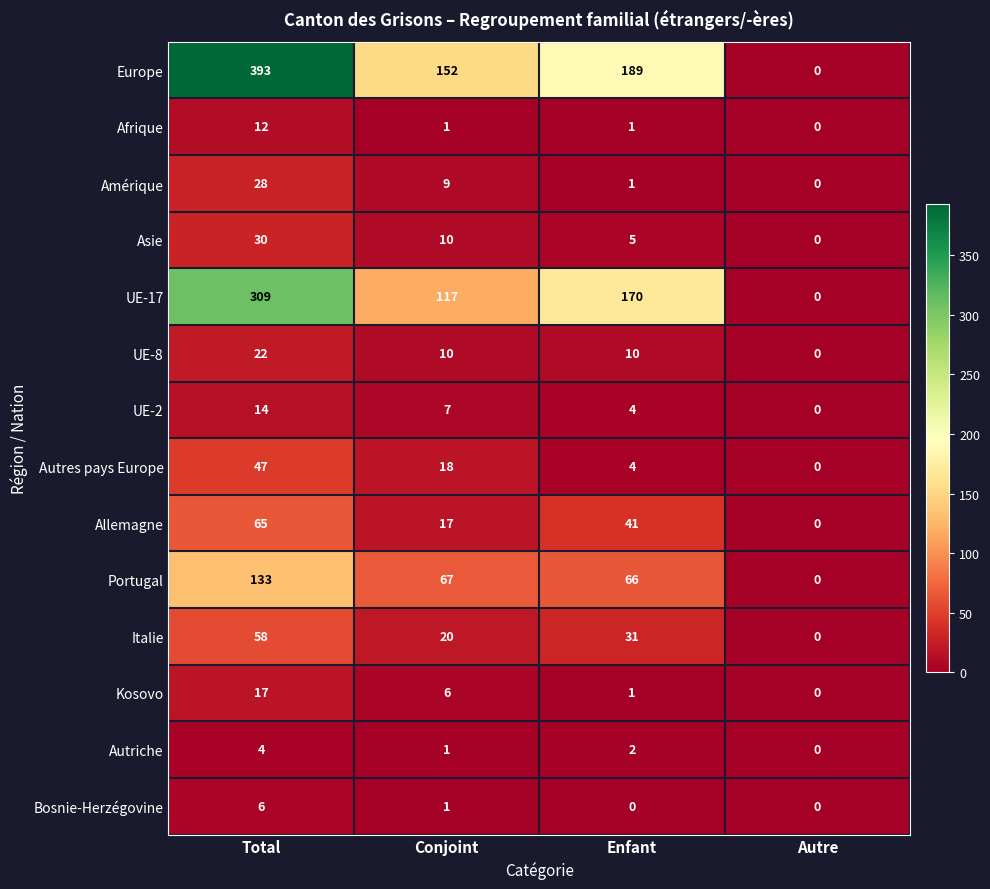

Count the number of data series in this chart.

14